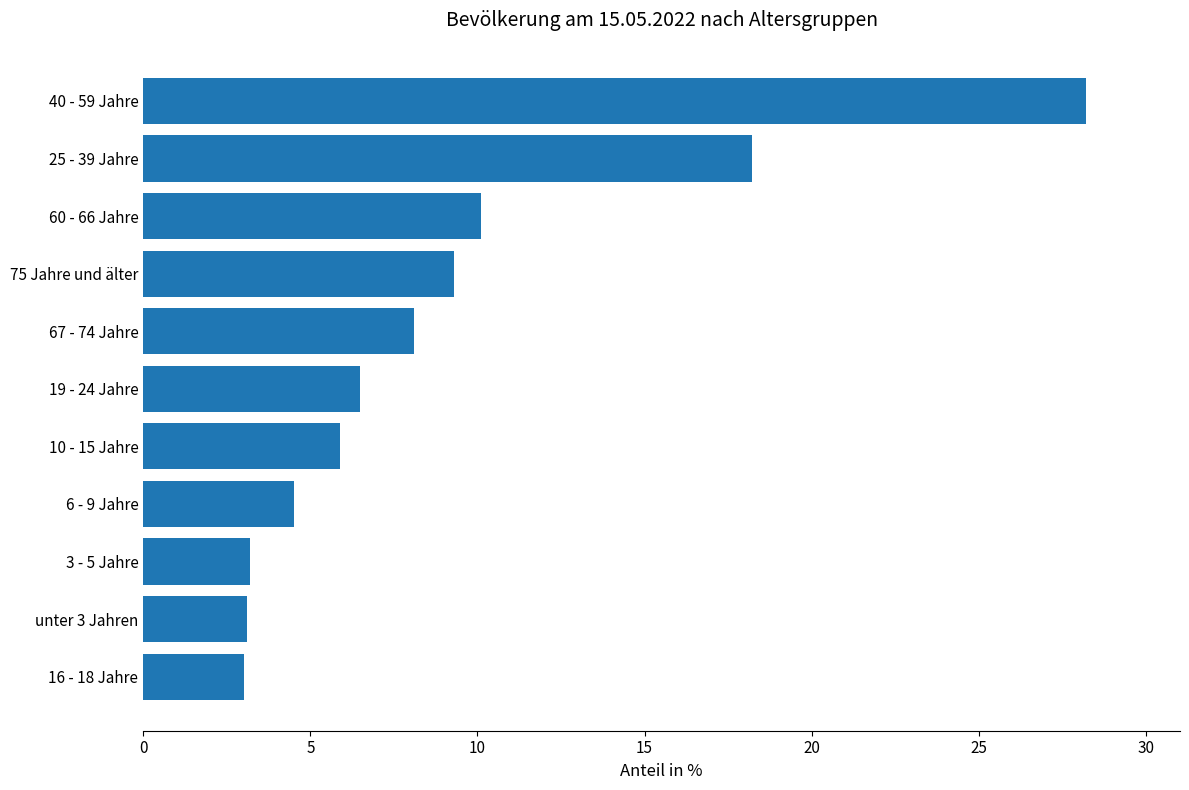

The chart shows a value of 28.2 at 40 - 59 Jahre. True or false?

True